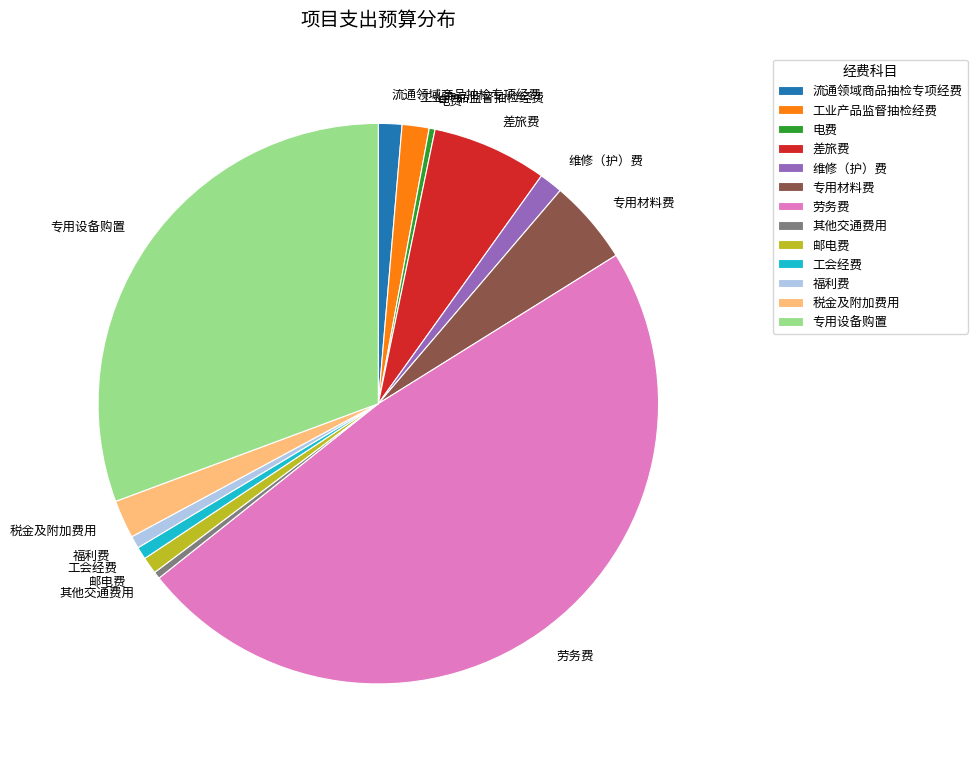

Combined, do 工会经费 and 差旅费 account for over 50%?

No